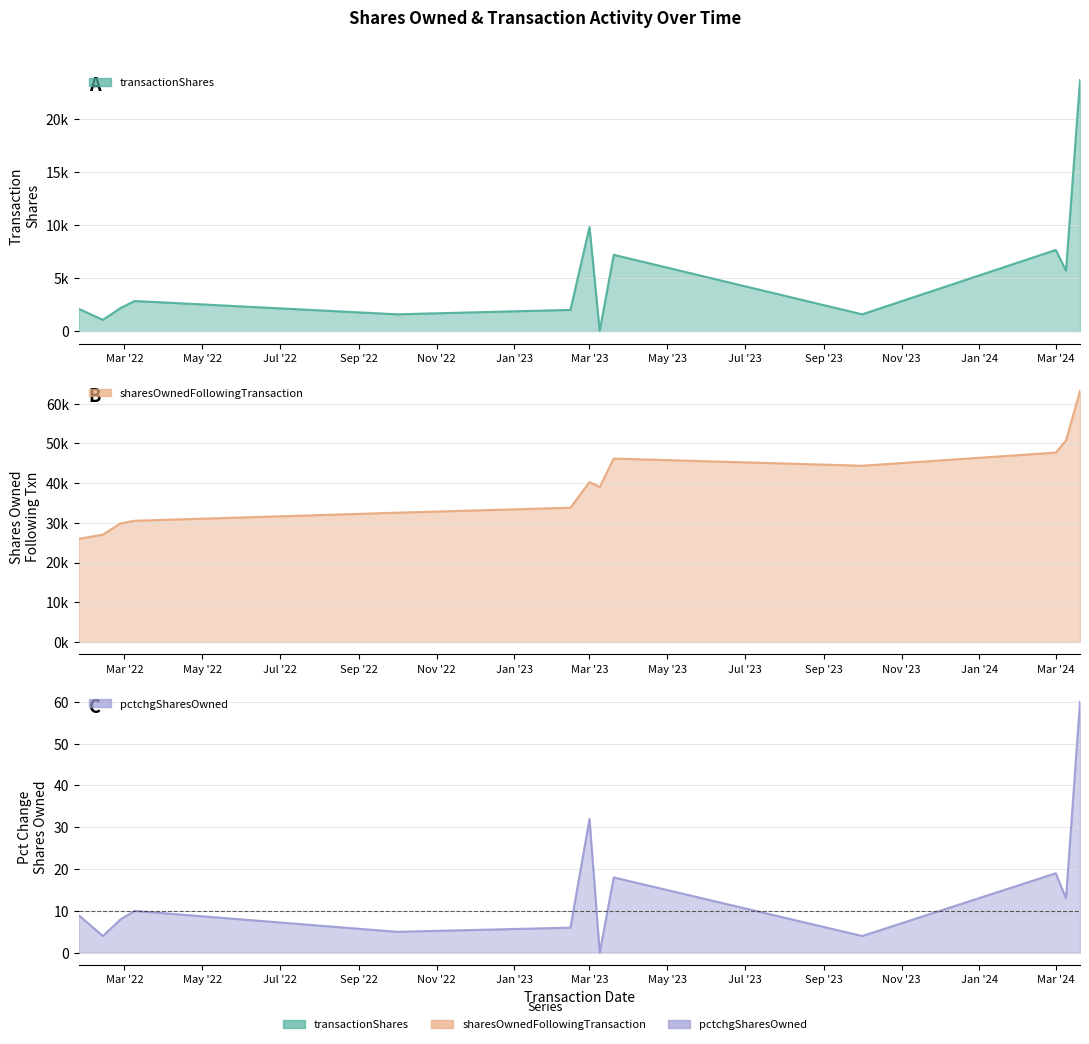

In sharesOwnedFollowingTransaction, how many points are higher than both neighbors (excluding endpoints)?

2